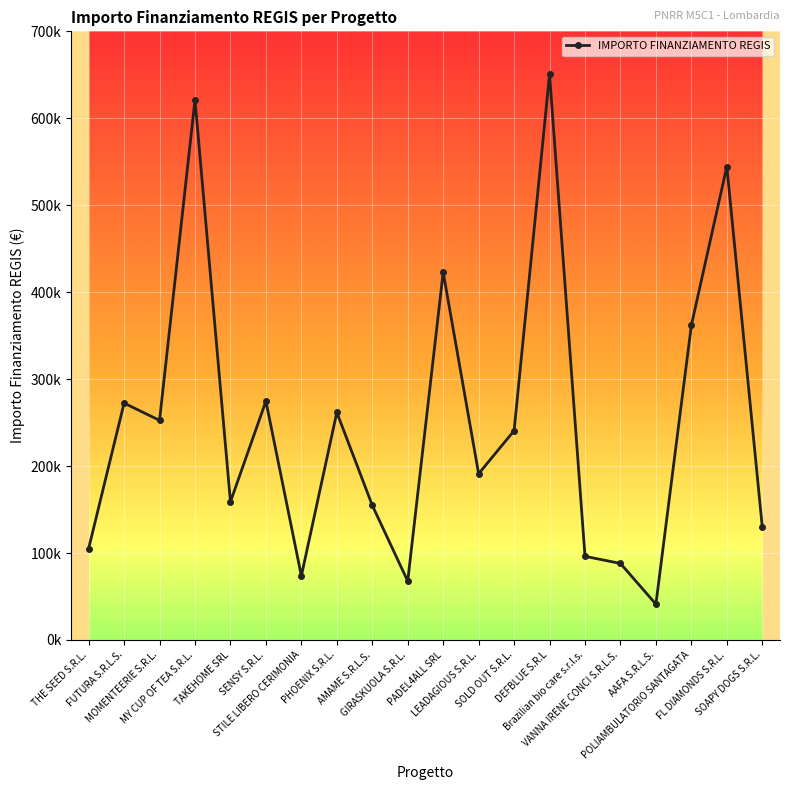

What is the label of the 17th point from the right?

MY CUP OF TEA S.R.L.